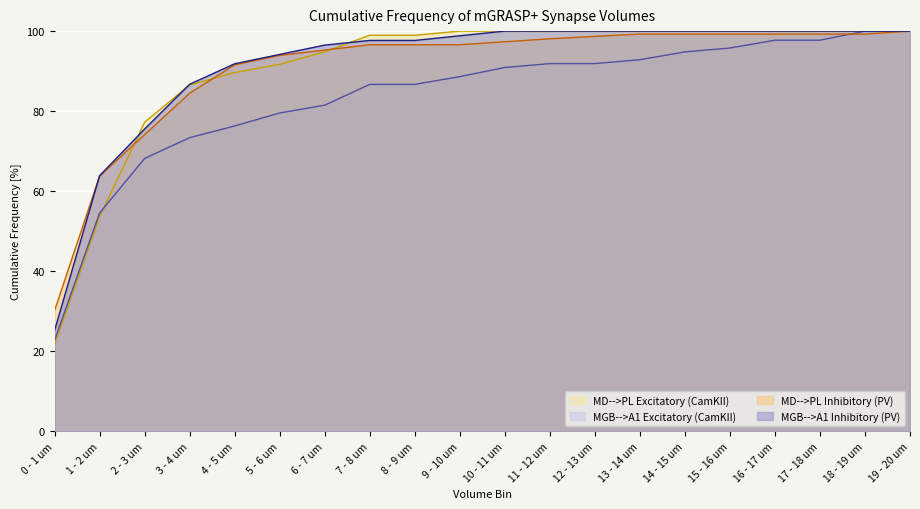

What are all the series names shown in the legend?

MD-->PL Excitatory (CamKII), MGB-->A1 Excitatory (CamKII), MD-->PL Inhibitory (PV), MGB-->A1 Inhibitory (PV)